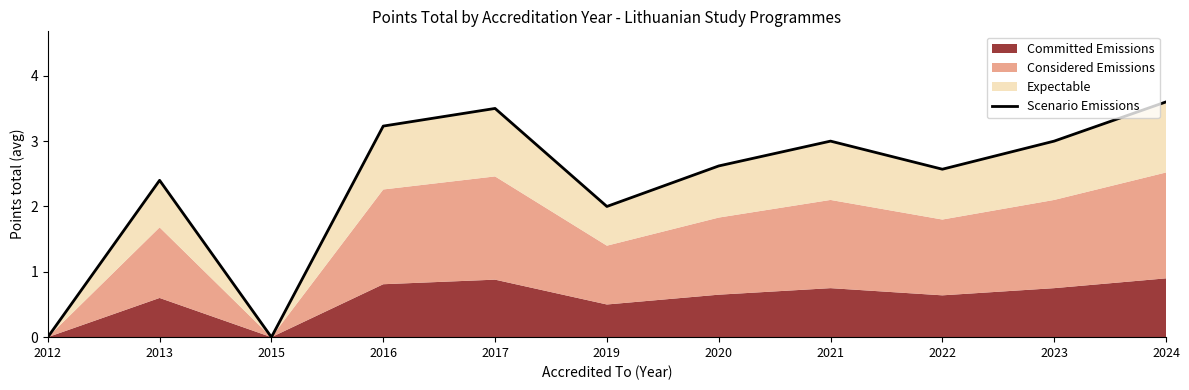

What is the greatest value displayed?

3.6